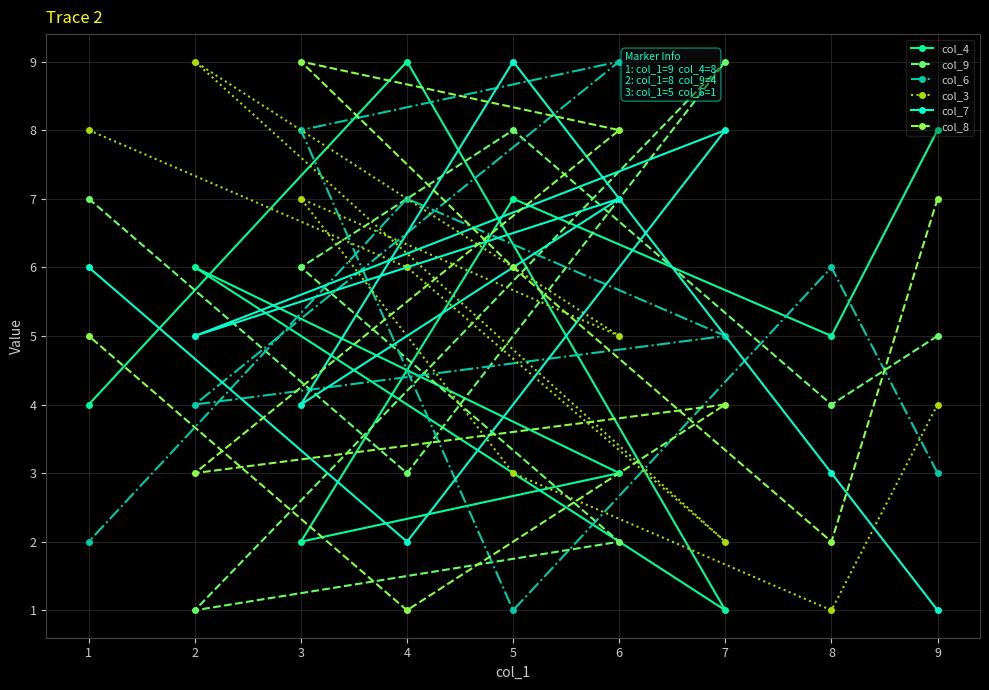

At which label does col_6 first exceed 5?

3